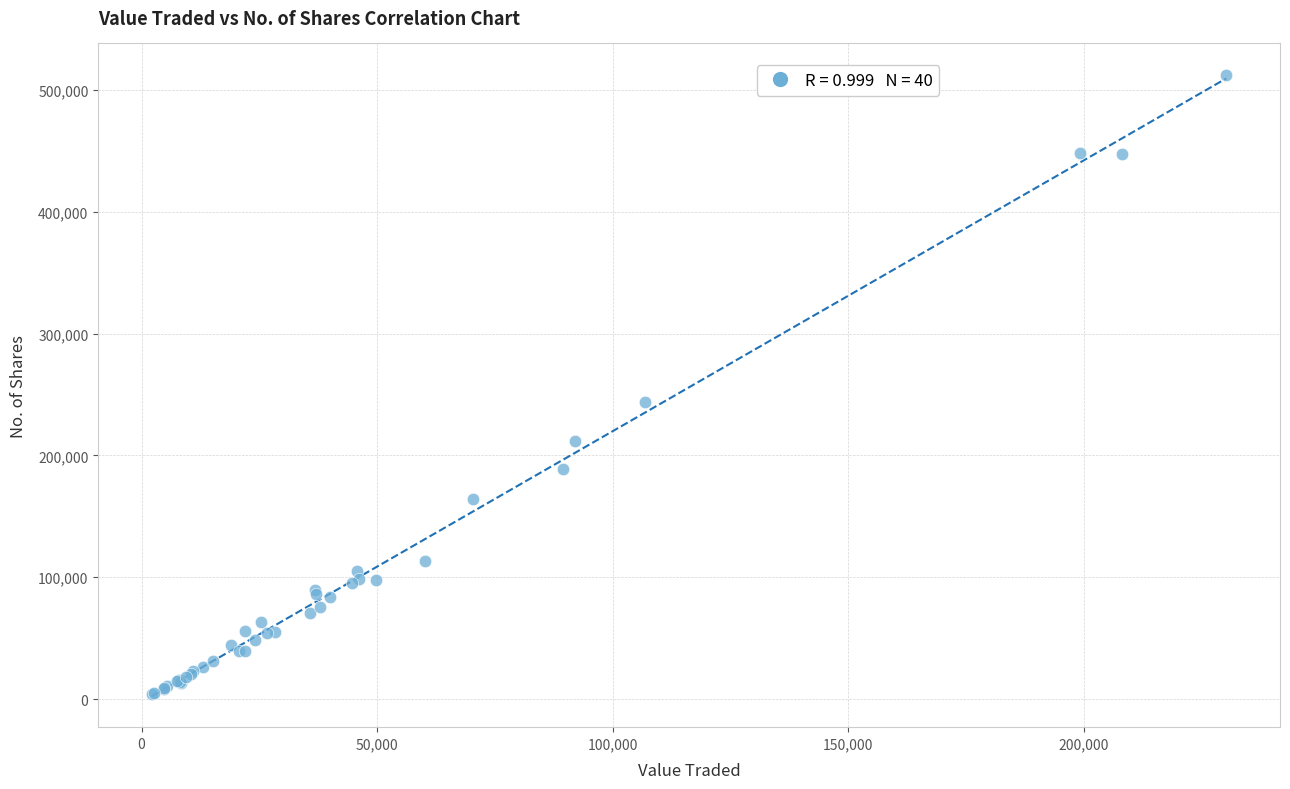

What Y value in the scatter plot is closest to 258396?

244100